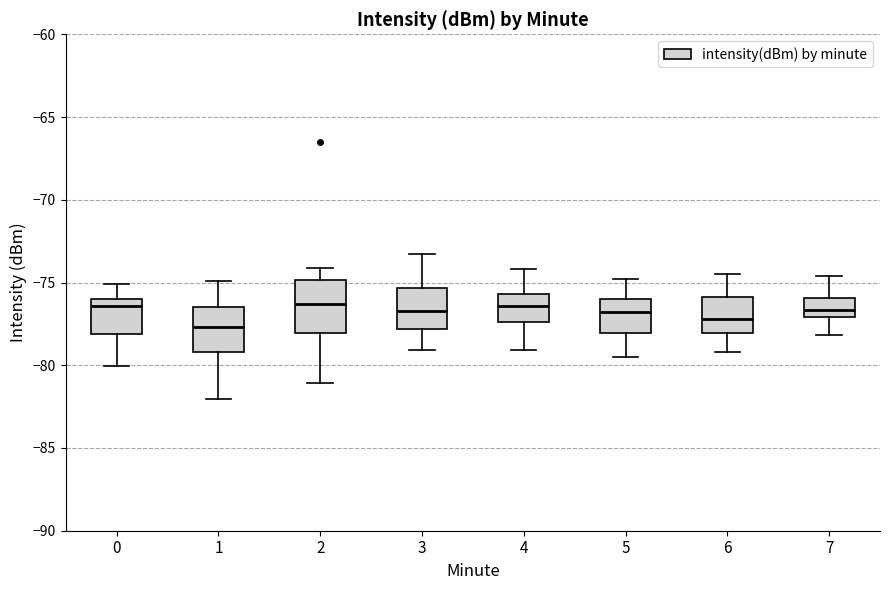

Comparing the boxes themselves (not the whiskers), which one is the tallest?

2